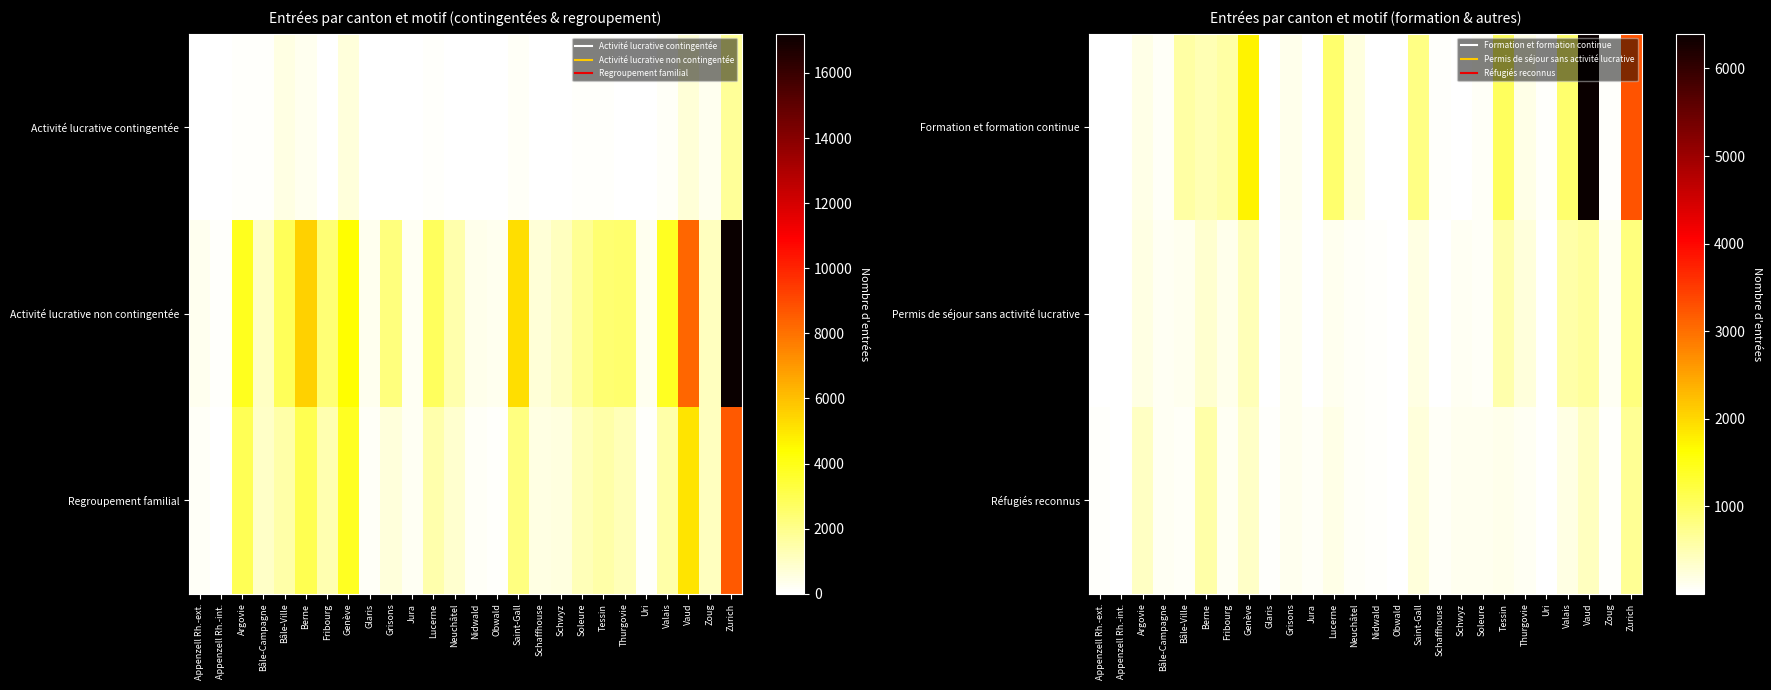

Is it true that Formation et formation continue equals 792 at Saint-Gall?

True